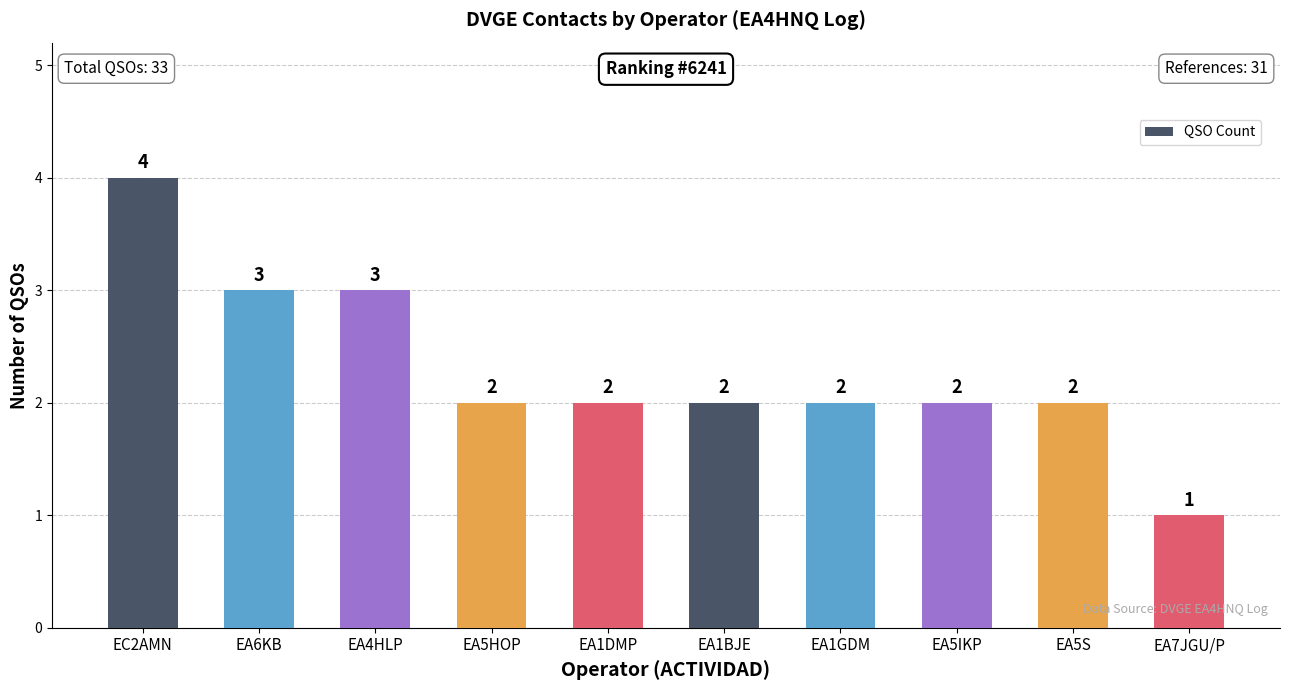

Reading right to left, transcribe all the data shown in this chart.

1	2	2	2	2	2	2	3	3	4